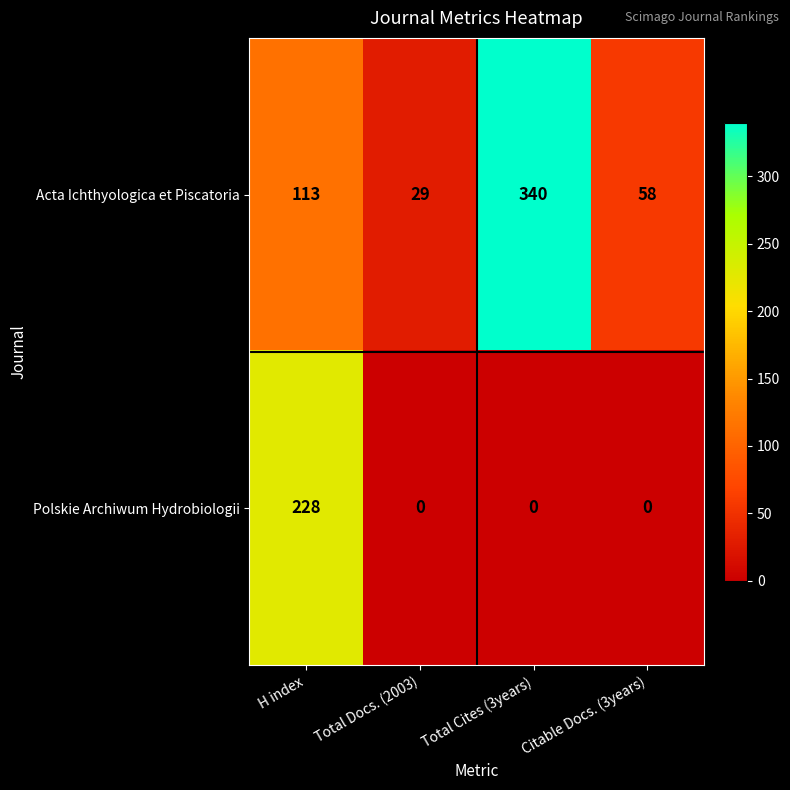

Reading right to left, what are all the values shown in this chart?

Acta Ichthyologica et Piscatoria: Citable Docs. (3years)=58	Total Cites (3years)=340	Total Docs. (2003)=29	H index=113
Polskie Archiwum Hydrobiologii: Citable Docs. (3years)=0	Total Cites (3years)=0	Total Docs. (2003)=0	H index=228